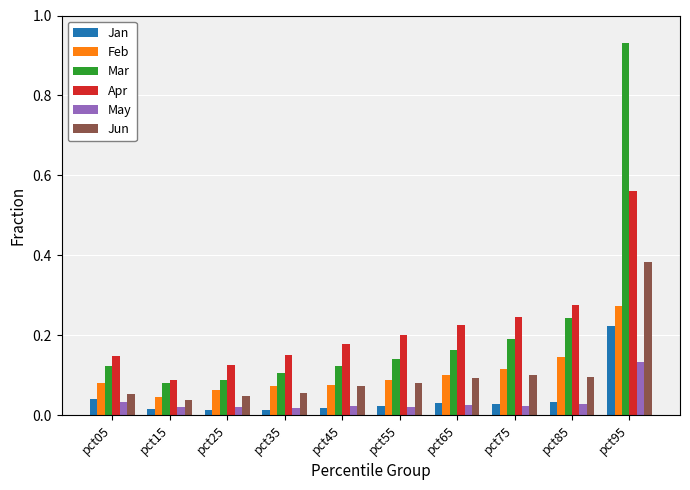

Which category has the highest value in the Apr series?

pct95